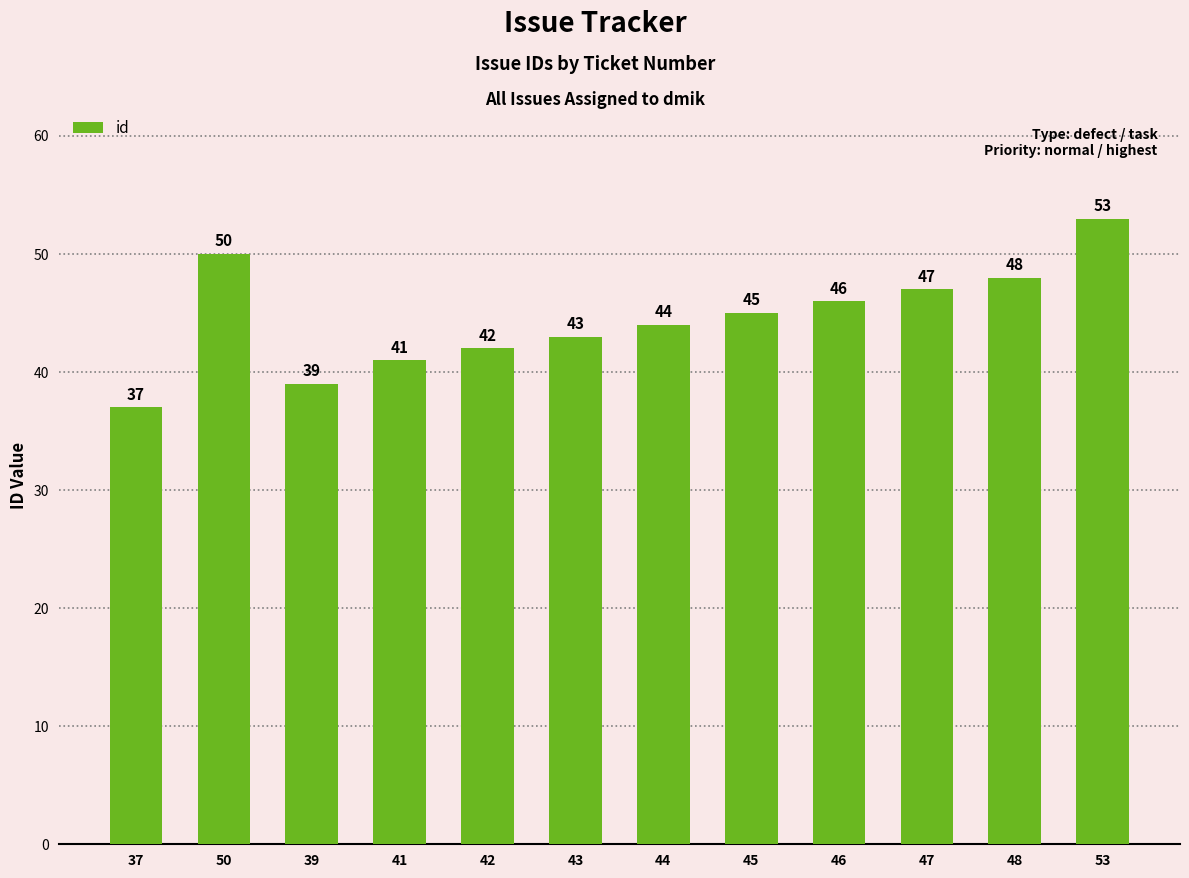

Which has a higher value, 44 or 46?

46